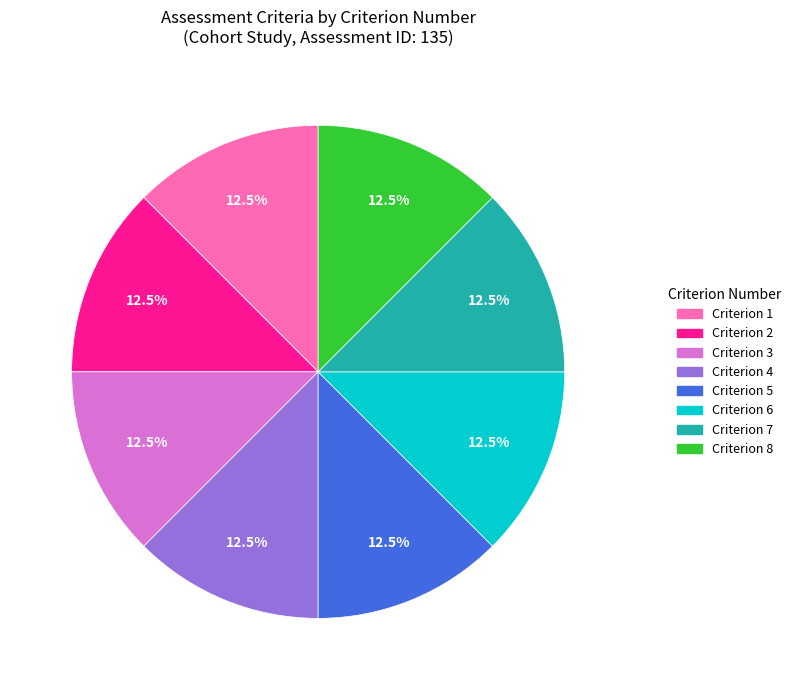

Is there a majority slice in this chart?

No